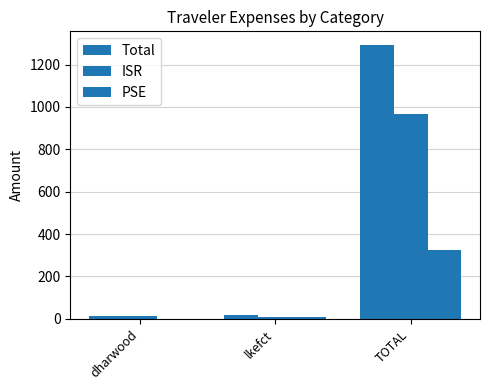

What is the lowest value of the ISR series?

6.7